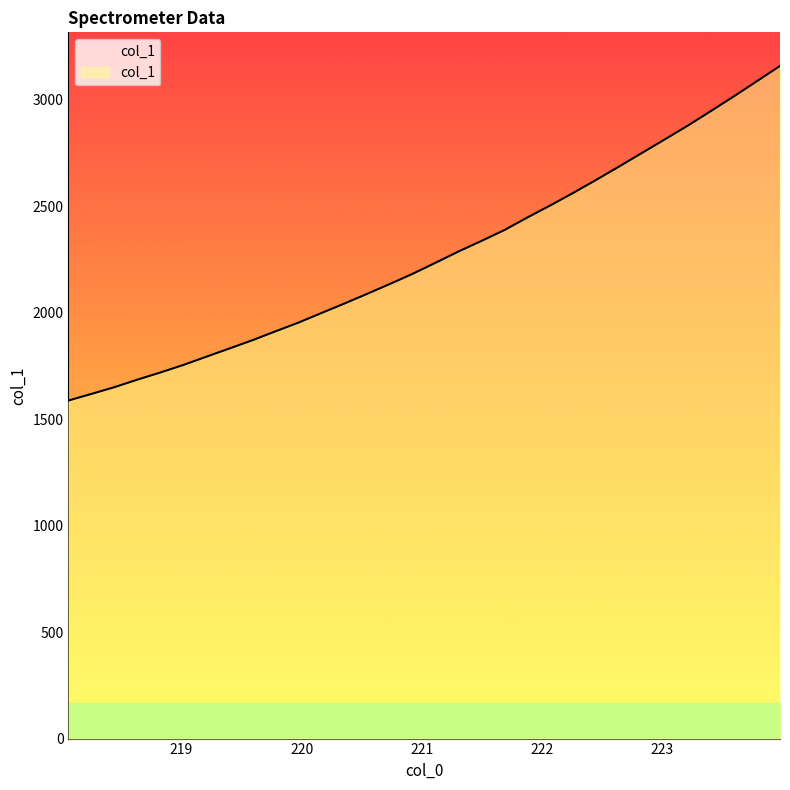

What is the smallest value displayed?

1588.0